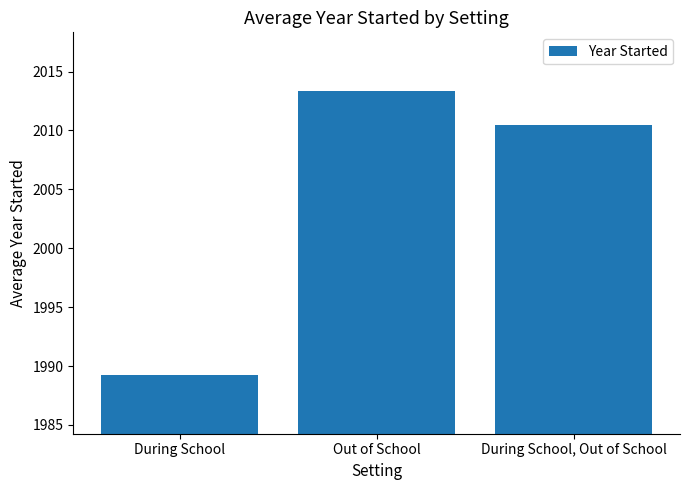

Is it true that the value at During School, Out of School is 2010.4?

True